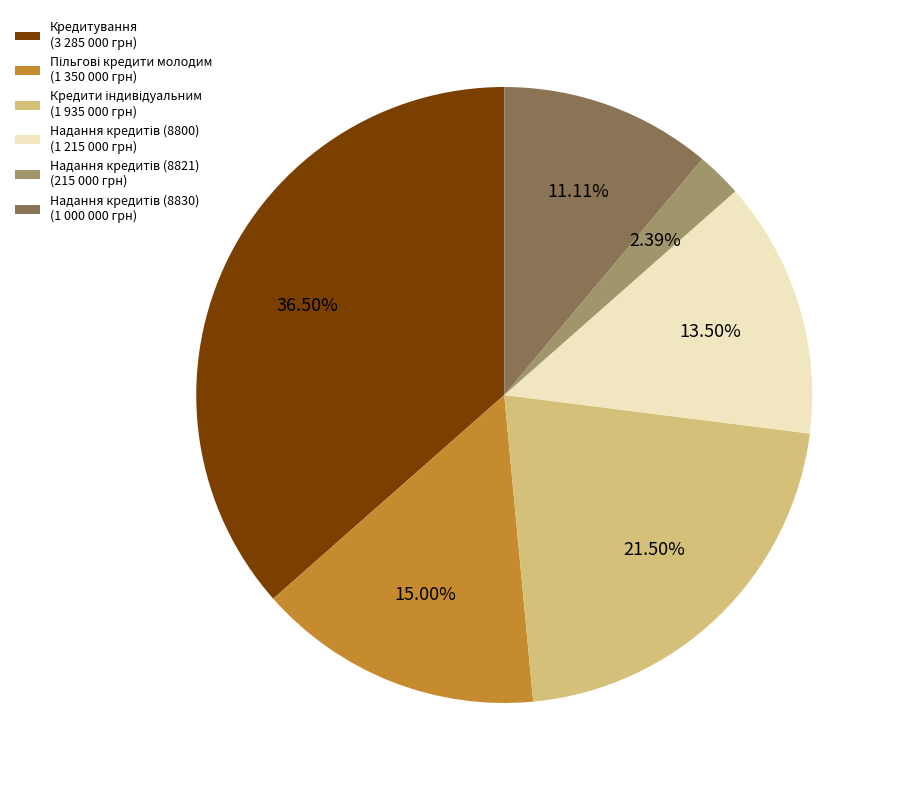

Is there a majority slice in this chart?

No